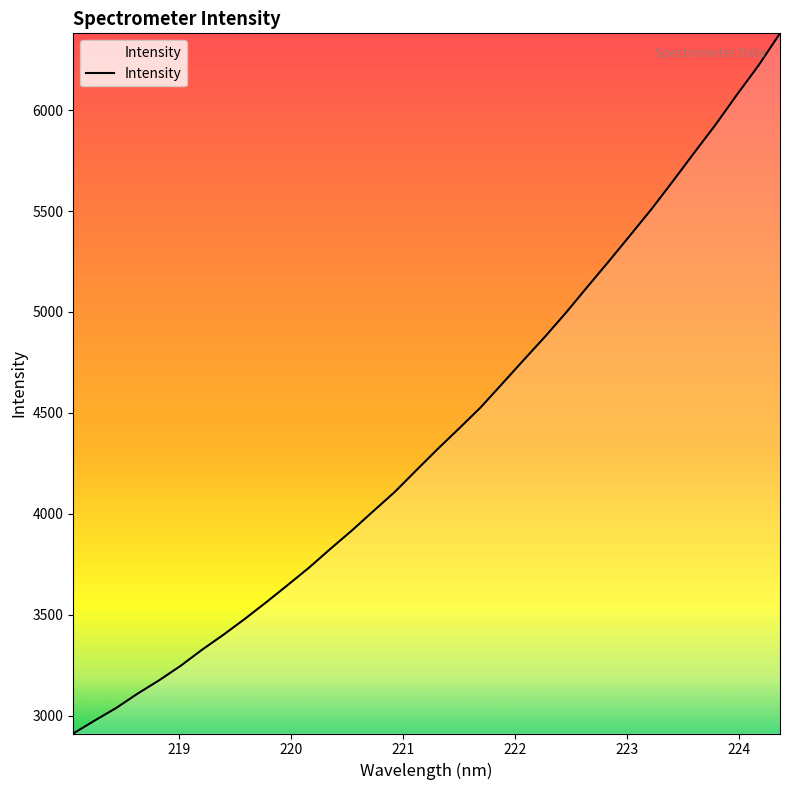

How many lines are shown in the chart?

1